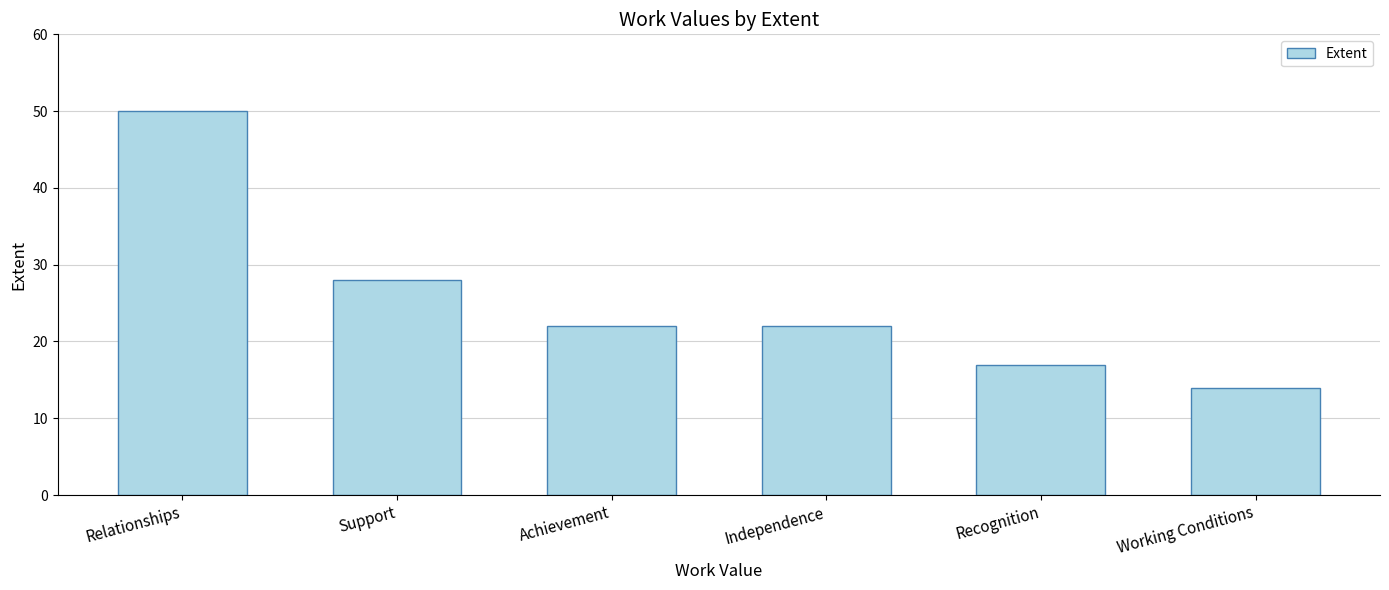

Does the chart contain any negative values?

No